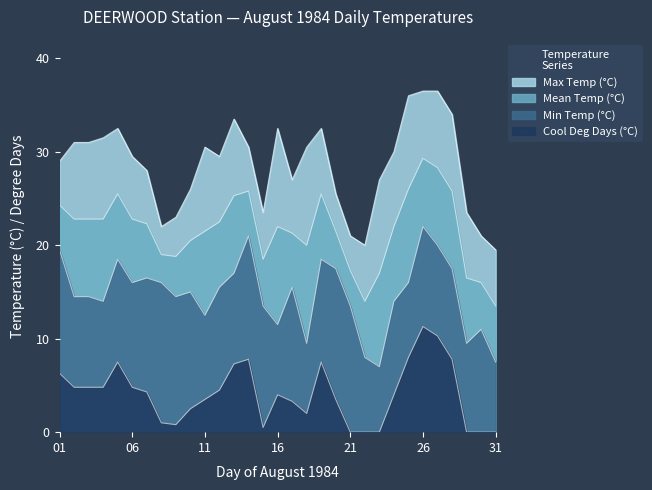

True or false: Min Temp (°C) and Mean Temp (°C) cross at least once.

False